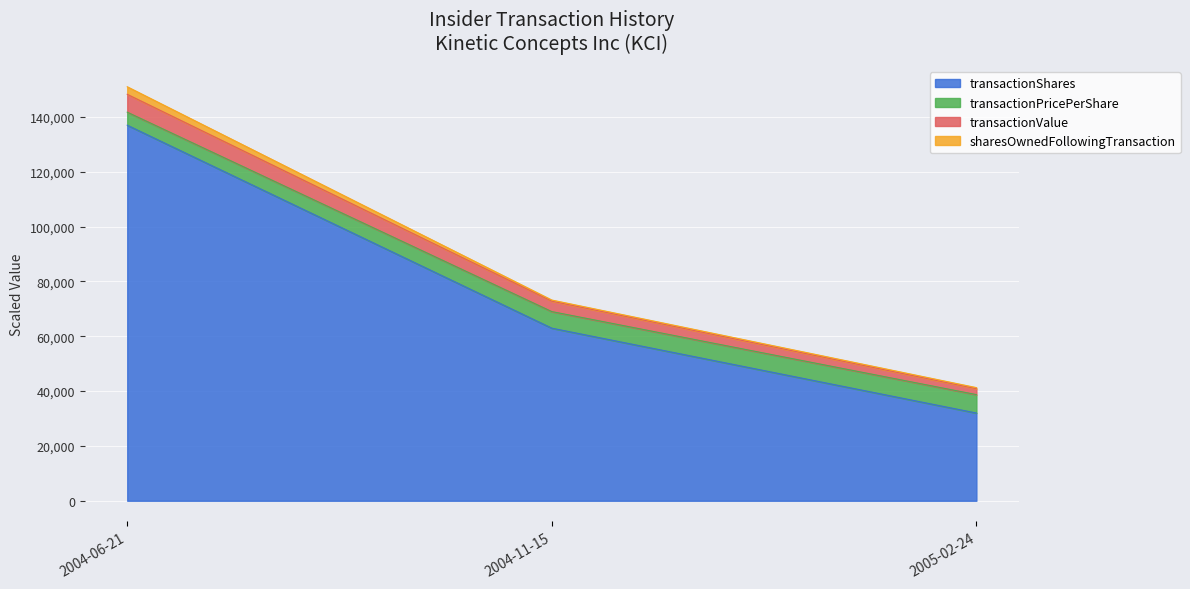

At which category is the sum across all series the highest?

2004-06-21